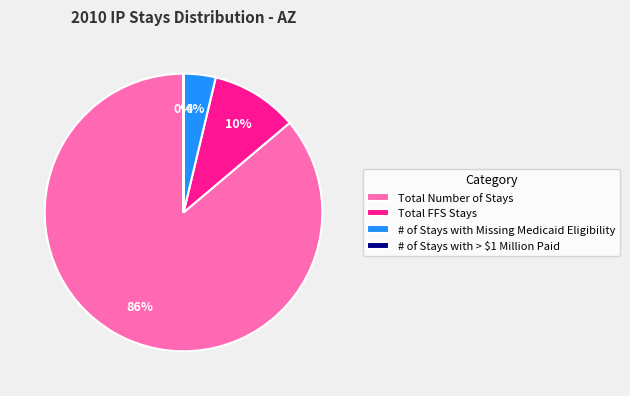

True or false: Total FFS Stays accounts for 10% of the total.

True